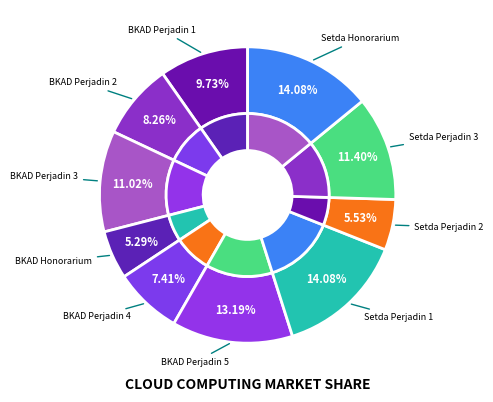

What is the total percentage of Badan Keuangan dan Aset Daerah (Perjalanan Dinas Biasa 4) and Badan Keuangan dan Aset Daerah (Perjalanan Dinas Biasa 3)?

18.4%